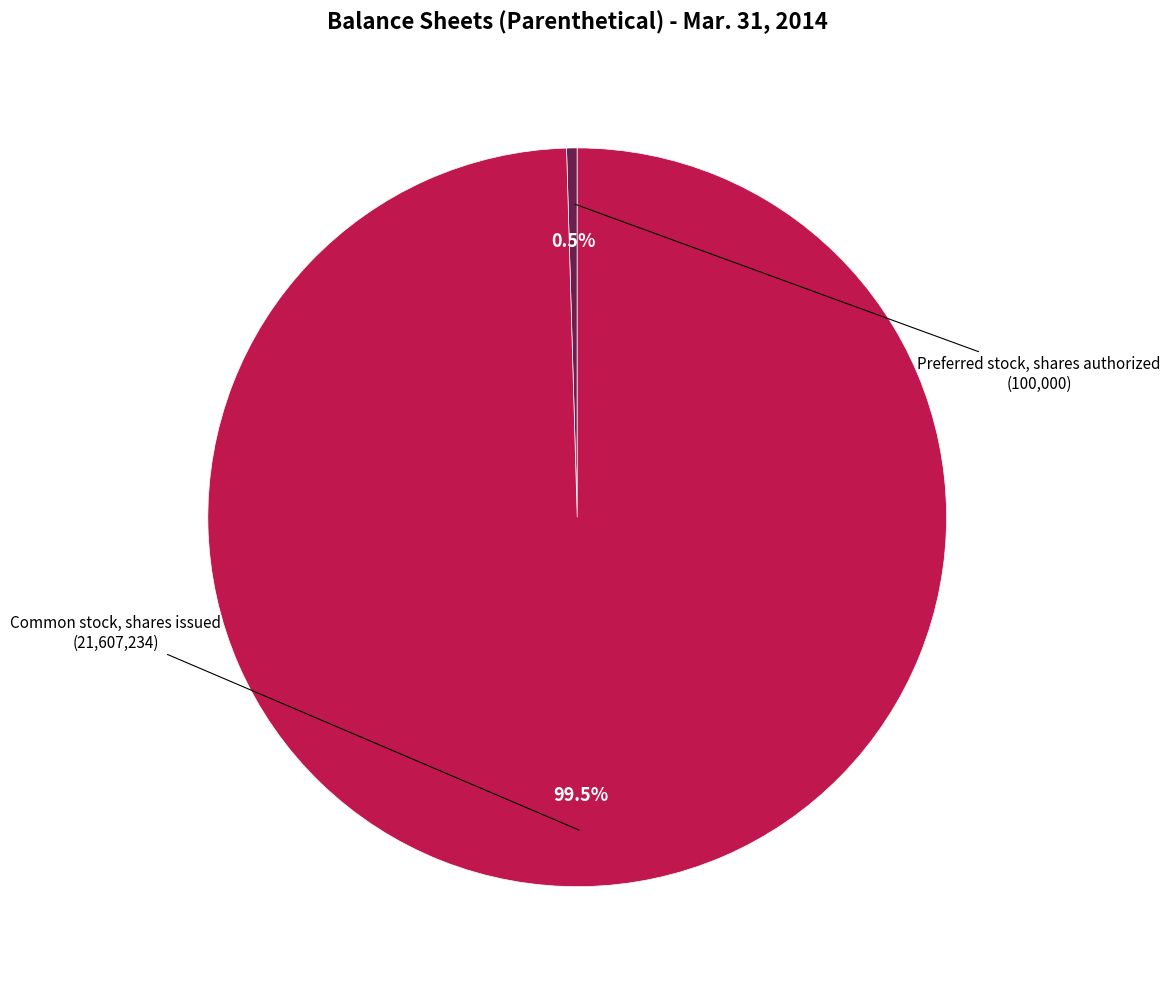

Is there any slice that represents more than half of the pie?

Yes